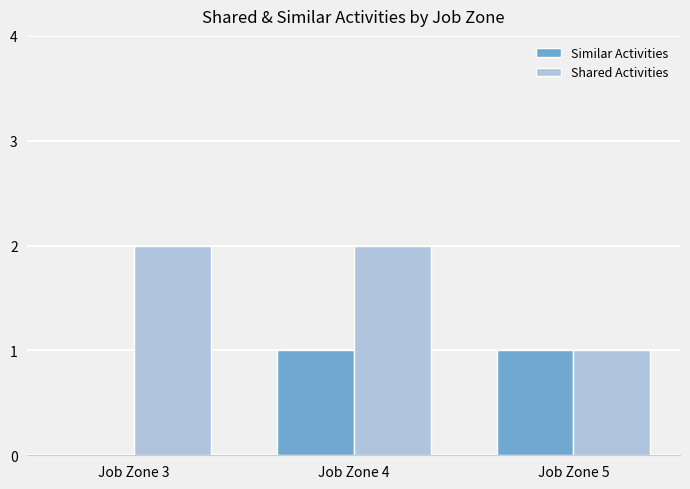

What is the approximate value of Similar Activities at Job Zone 5?

1